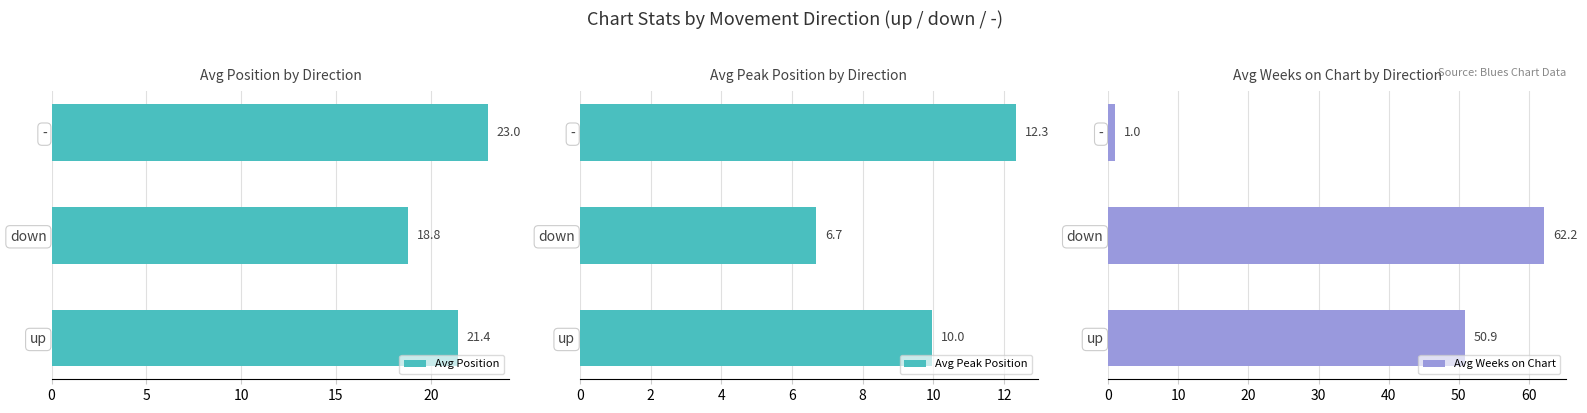

Is it true that Avg Position equals 18.8 at down?

True